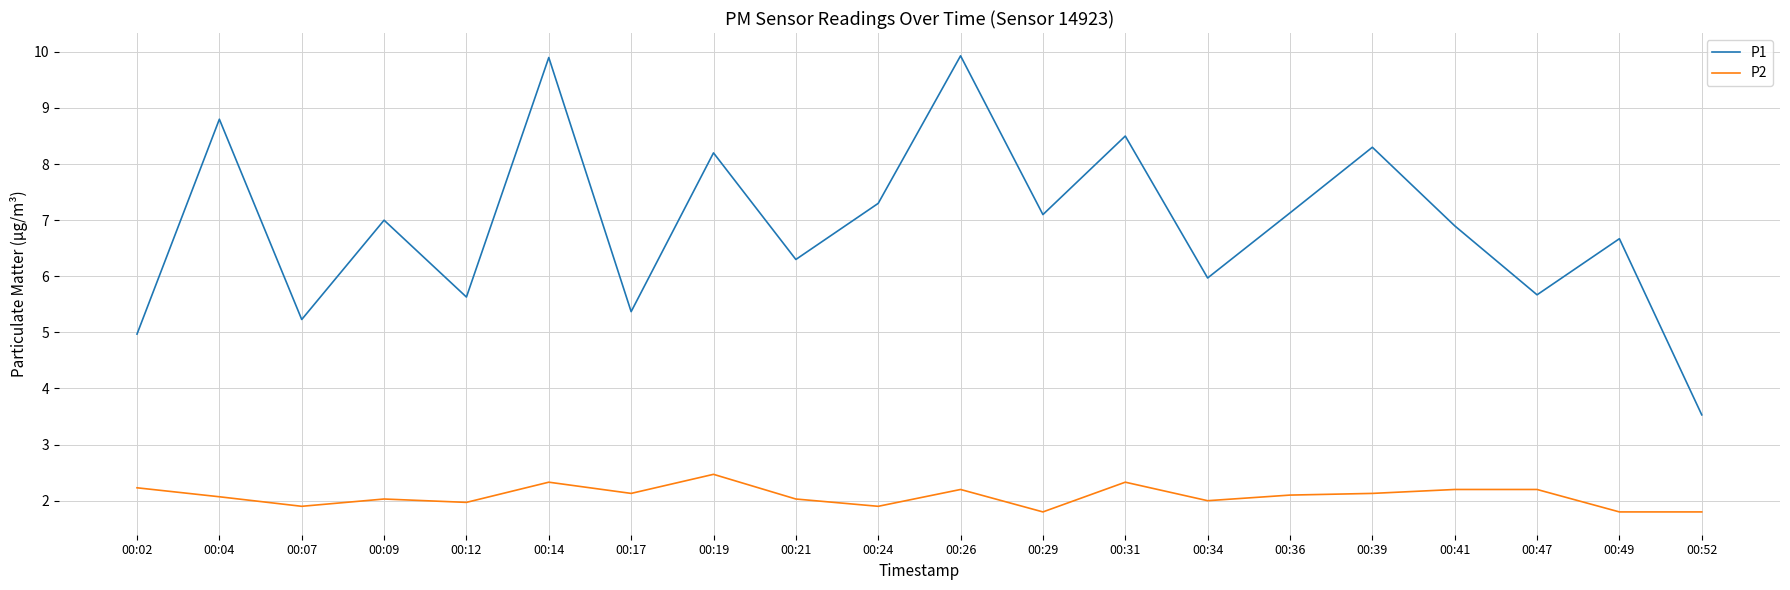

What is the sum of the P1 values at 00:47 and 00:52?

9.2